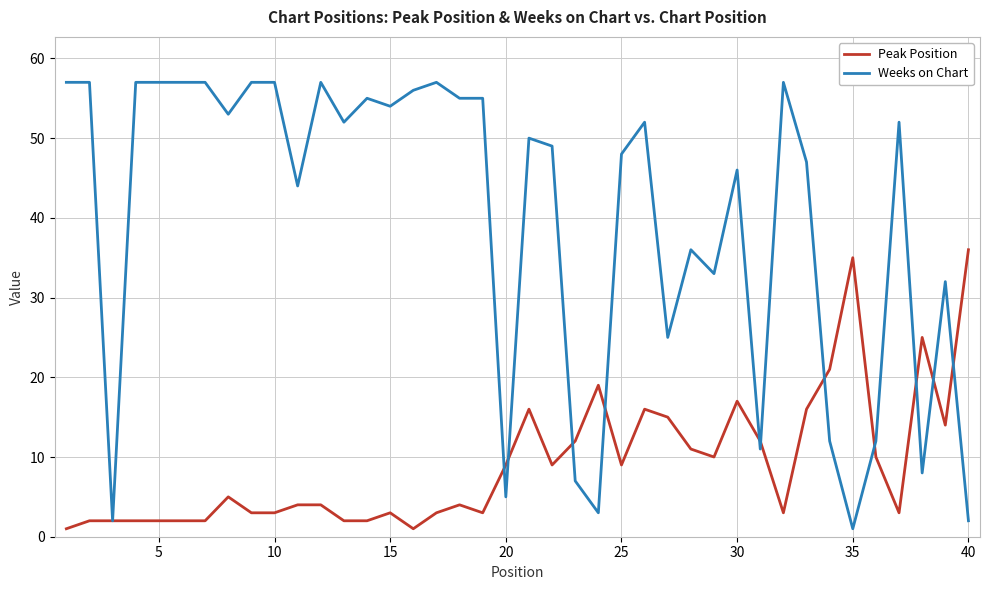

What is the difference between the second highest and second lowest values in the Weeks on Chart series?

55